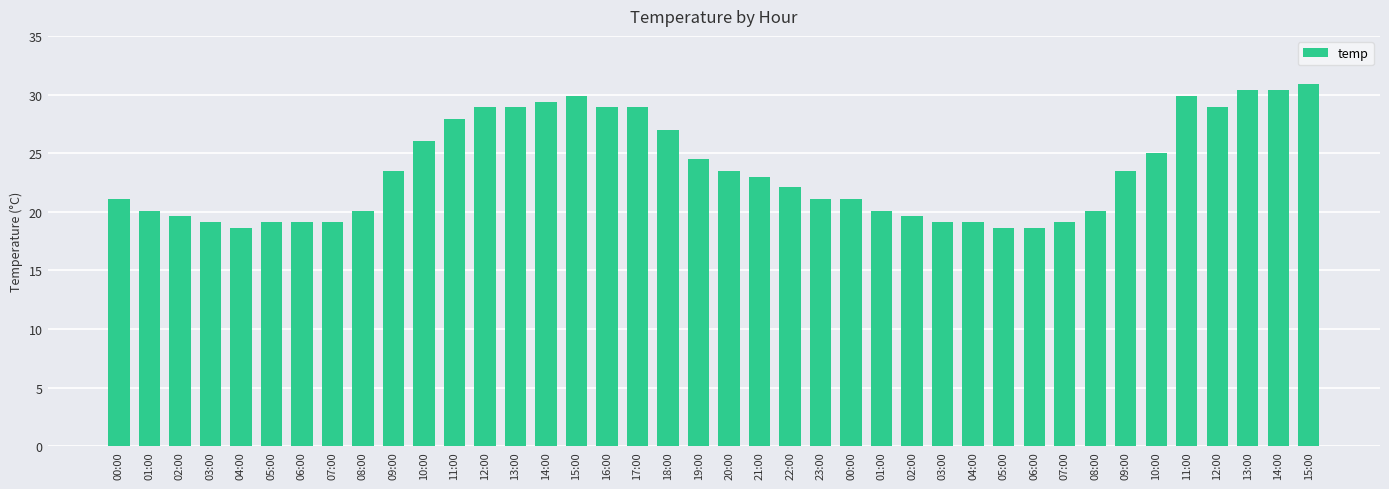

How many values are below 23?

20